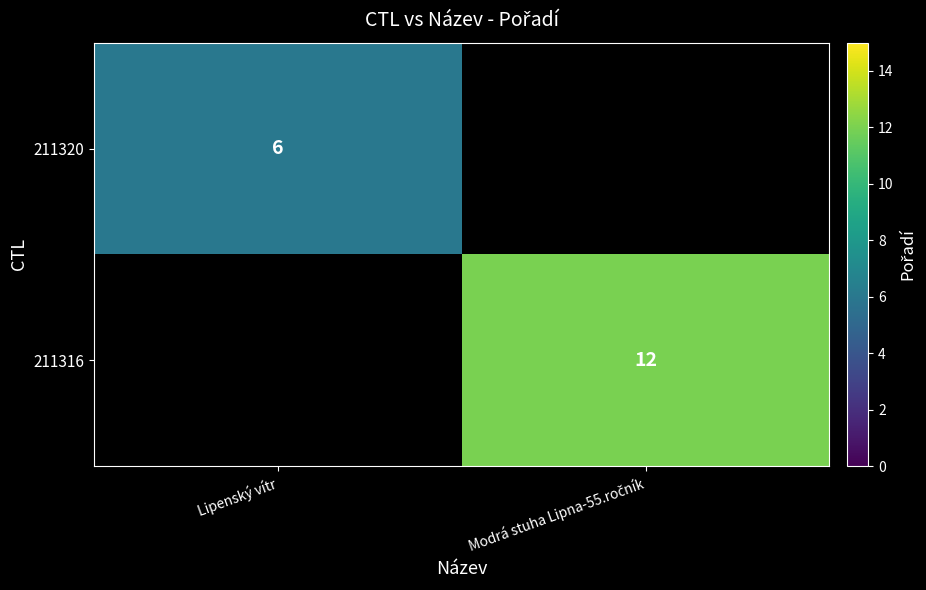

The 211320 series shows 2 at Lipenský vítr. True or false?

False